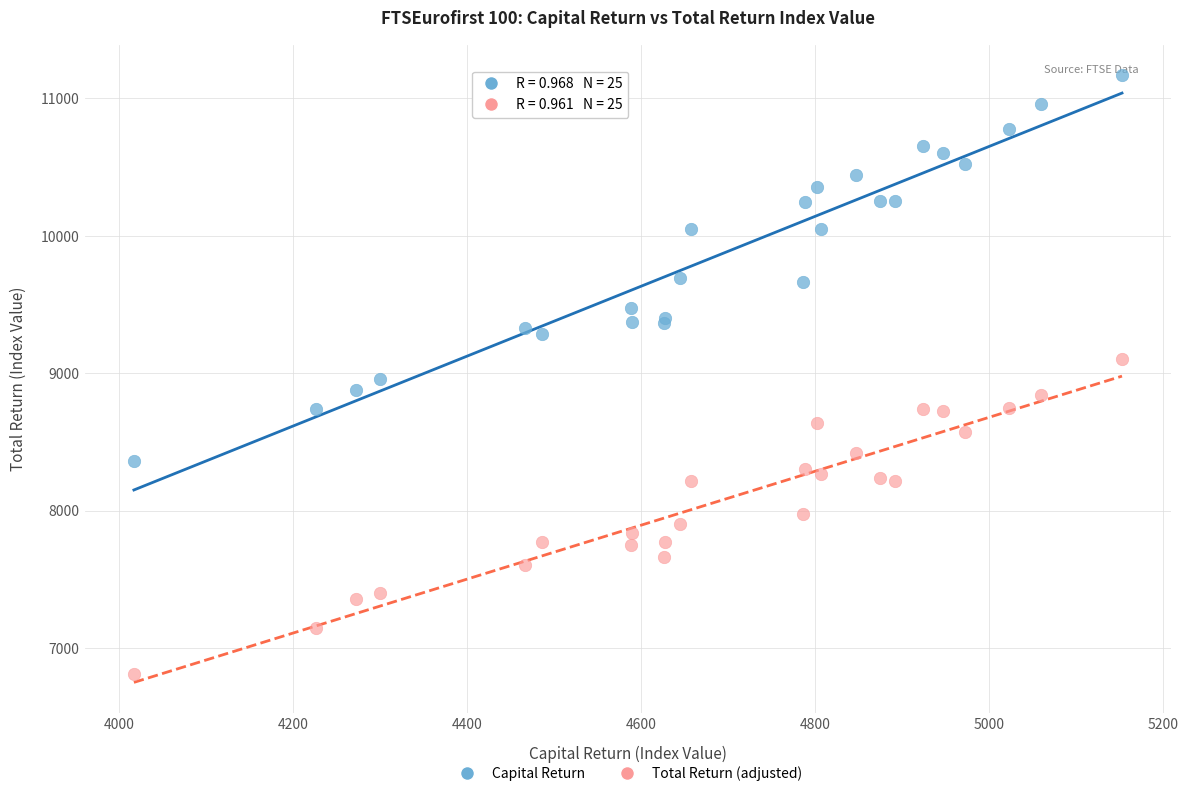

What are all the series names shown in the legend?

Capital Return, Total Return (adjusted)